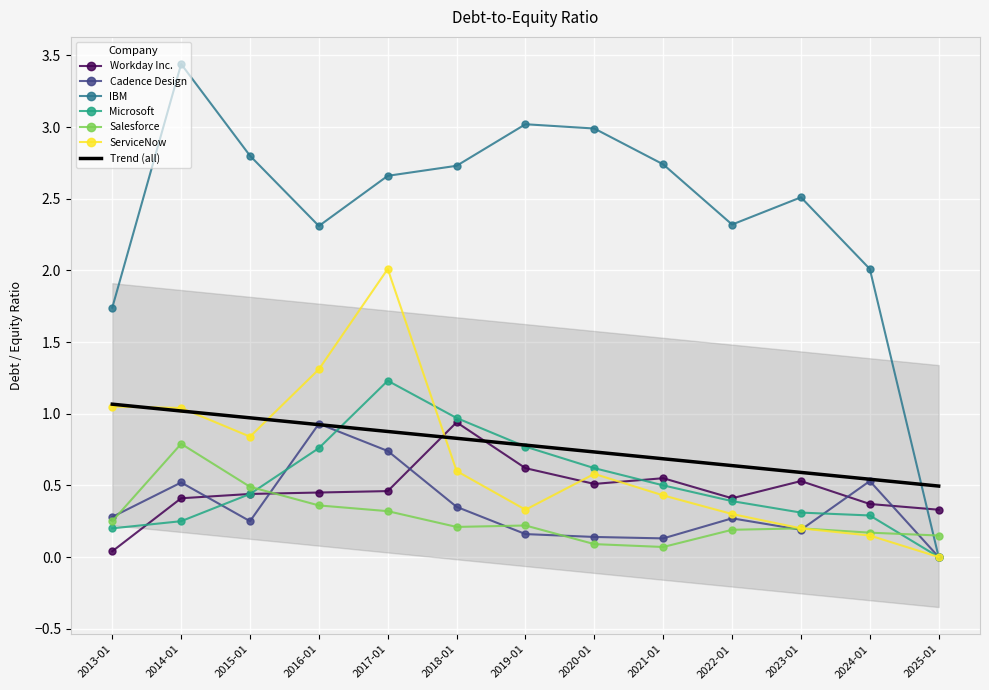

Count the number of data series in this chart.

6